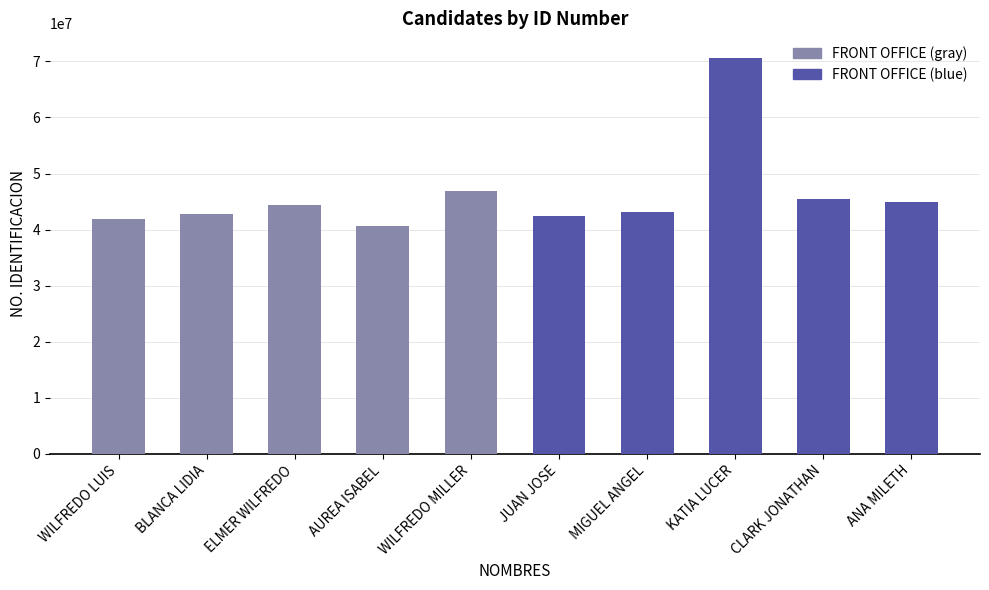

What is the approximate value at JUAN JOSE, to the nearest 100?

42352000